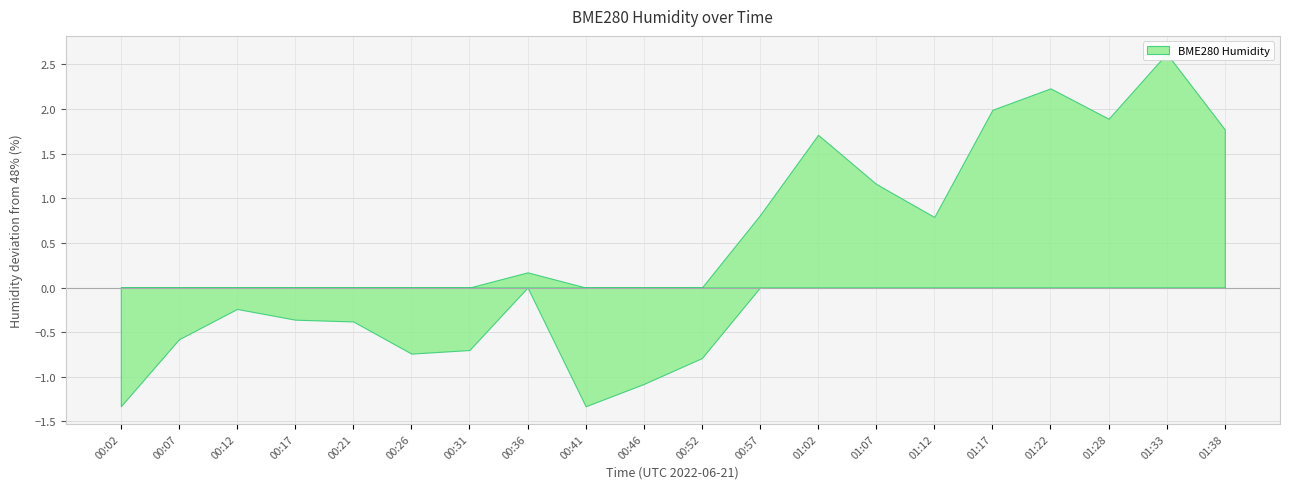

At which category does the chart reach its peak across all series?

01:33